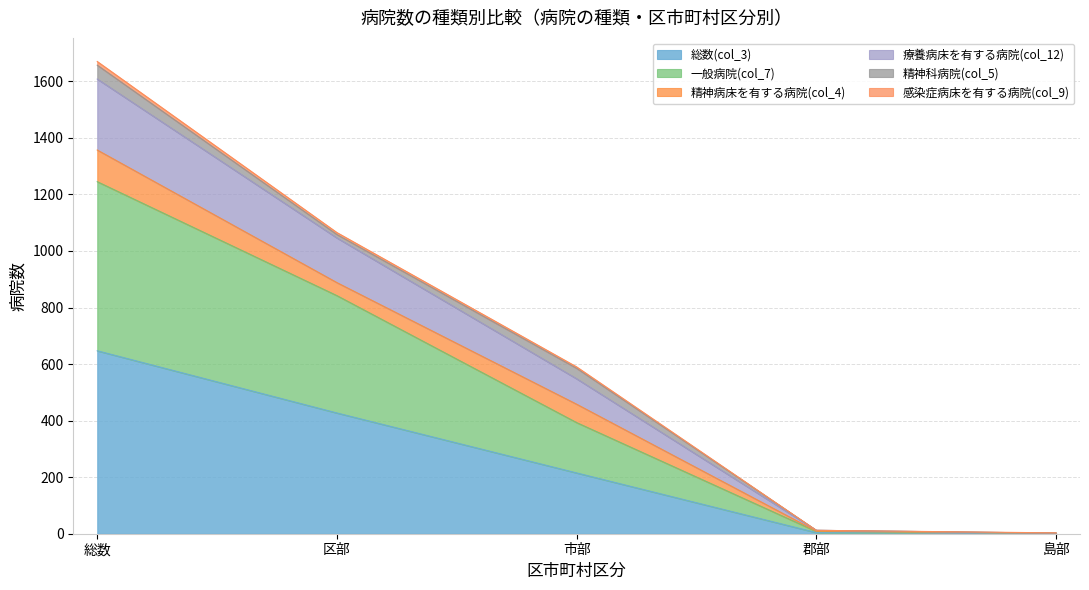

What is the difference between the highest and lowest values at 島部?

2